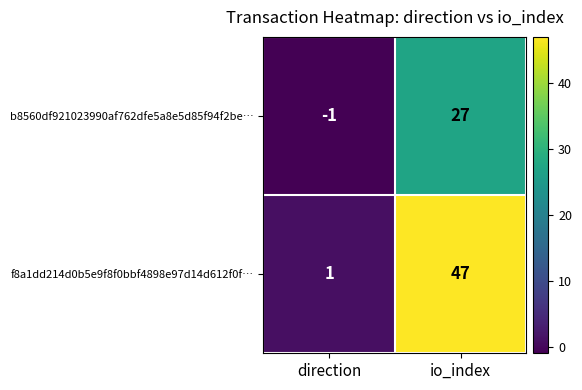

True or false: f8a1dd214d0b5e9f8f0bbf4898e97d14d612f0f… has a value of 47 at io_index.

True